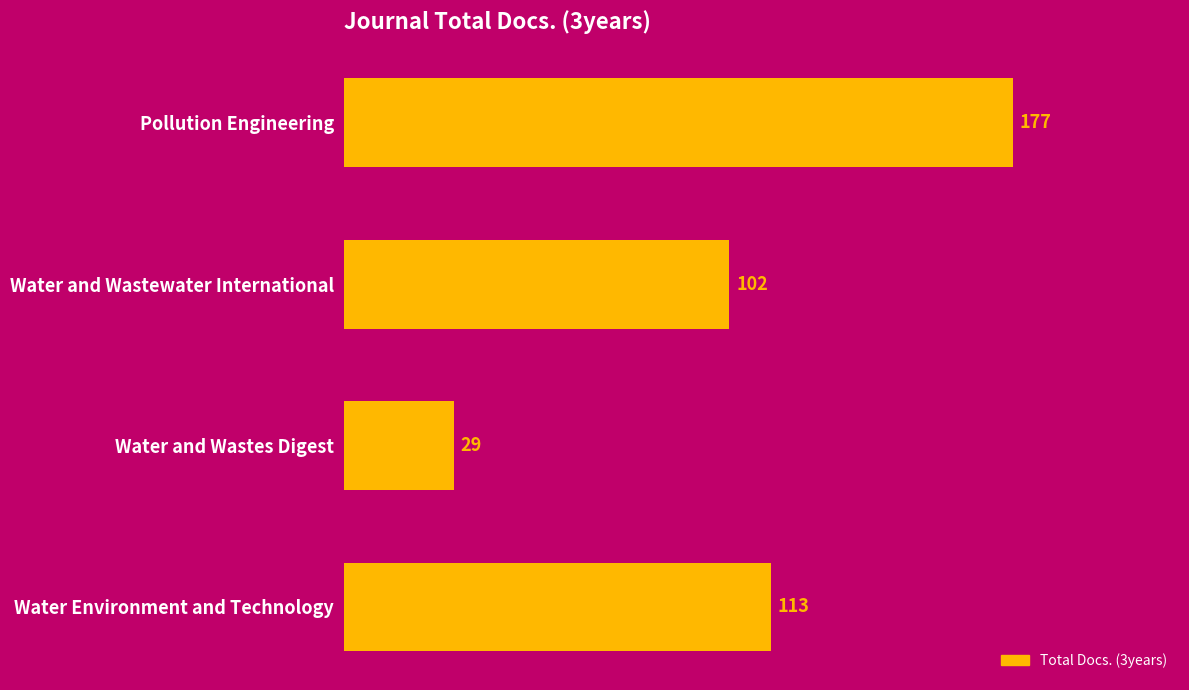

Is it true that the value at Pollution Engineering is 177?

True